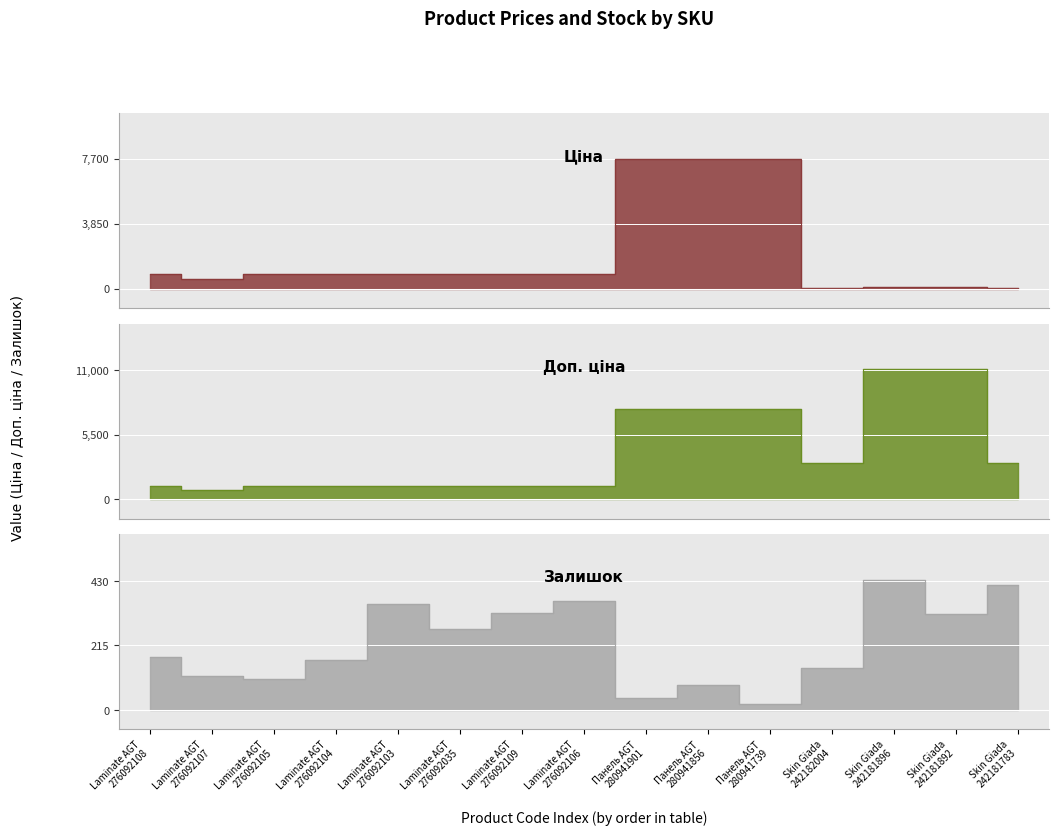

List the series in order of their peak value, highest first.

Доп. ціна, Ціна, Залишок